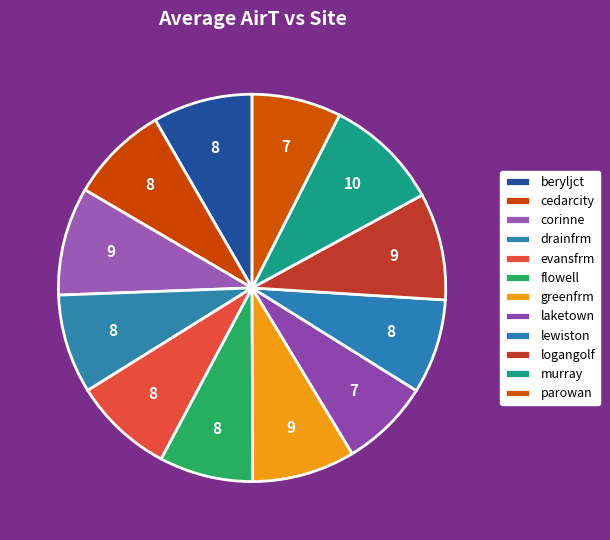

How many slices are in this pie chart?

12